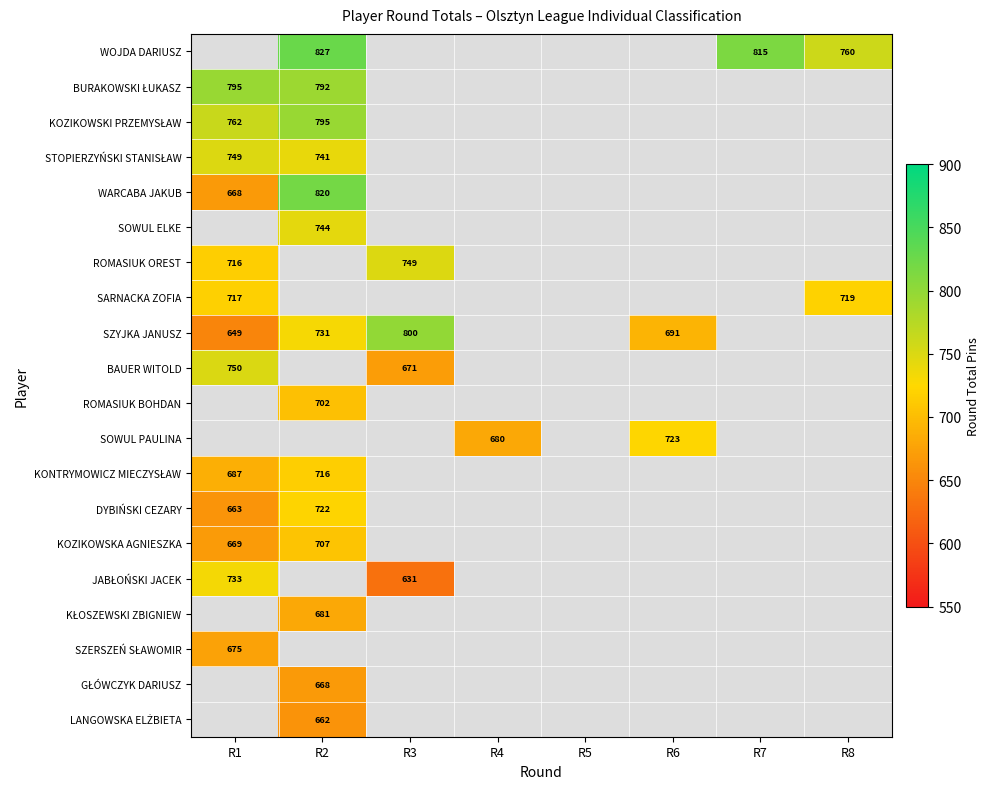

The BAUER WITOLD series shows 750 at R1. True or false?

True